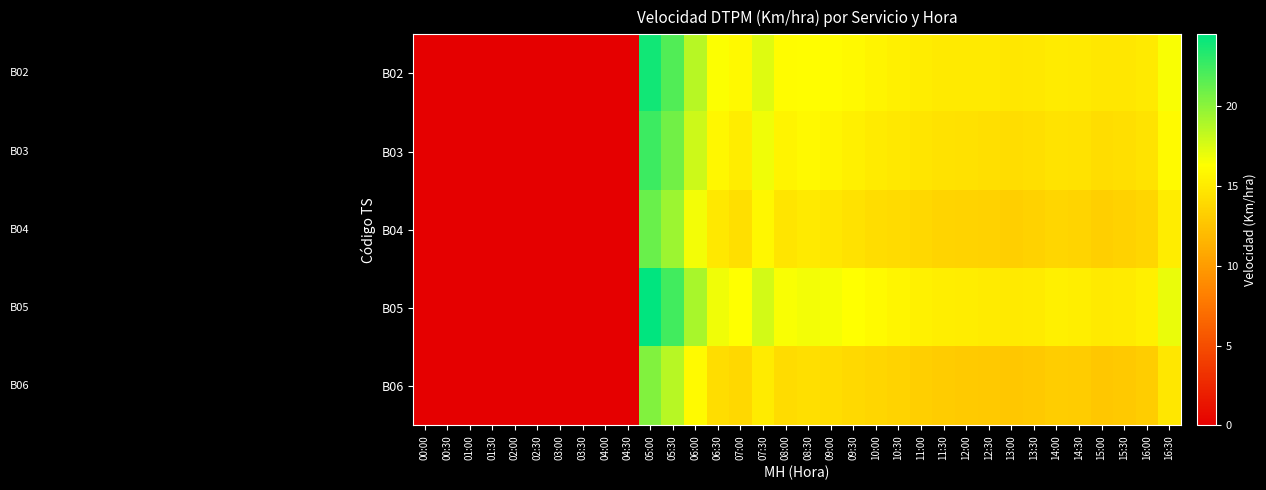

Reading left to right, list all the values displayed in this chart.

B02: 00:00=0.0	00:30=0.0	01:00=0.0	01:30=0.0	02:00=0.0	02:30=0.0	03:00=0.0	03:30=0.0	04:00=0.0	04:30=0.0	05:00=23.9	05:30=21.9	06:00=18.6	06:30=16.4	07:00=15.9	07:30=17.3	08:00=16.1	08:30=16.2	09:00=16.2	09:30=15.9	10:00=15.6	10:30=15.4	11:00=15.2	11:30=15.0	12:00=15.0	12:30=14.9	13:00=14.8	13:30=14.9	14:00=15.1	14:30=15.0	15:00=14.7	15:30=14.8	16:00=15.0	16:30=16.5
B03: 00:00=0.0	00:30=0.0	01:00=0.0	01:30=0.0	02:00=0.0	02:30=0.0	03:00=0.0	03:30=0.0	04:00=0.0	04:30=0.0	05:00=22.5	05:30=20.8	06:00=17.9	06:30=15.8	07:00=15.2	07:30=16.8	08:00=15.6	08:30=15.9	09:00=15.7	09:30=15.4	10:00=15.1	10:30=14.9	11:00=14.7	11:30=14.5	12:00=14.4	12:30=14.3	13:00=14.2	13:30=14.3	14:00=14.6	14:30=14.5	15:00=14.2	15:30=14.3	16:00=14.6	16:30=16.0
B04: 00:00=0.0	00:30=0.0	01:00=0.0	01:30=0.0	02:00=0.0	02:30=0.0	03:00=0.0	03:30=0.0	04:00=0.0	04:30=0.0	05:00=21.1	05:30=19.5	06:00=16.7	06:30=14.9	07:00=14.3	07:30=15.8	08:00=14.7	08:30=15.0	09:00=14.8	09:30=14.5	10:00=14.2	10:30=14.0	11:00=13.8	11:30=13.6	12:00=13.5	12:30=13.4	13:00=13.3	13:30=13.4	14:00=13.7	14:30=13.6	15:00=13.3	15:30=13.4	16:00=13.7	16:30=15.2
B05: 00:00=0.0	00:30=0.0	01:00=0.0	01:30=0.0	02:00=0.0	02:30=0.0	03:00=0.0	03:30=0.0	04:00=0.0	04:30=0.0	05:00=24.5	05:30=22.3	06:00=19.1	06:30=16.8	07:00=16.3	07:30=17.8	08:00=16.5	08:30=16.7	09:00=16.6	09:30=16.3	10:00=16.0	10:30=15.7	11:00=15.5	11:30=15.3	12:00=15.2	12:30=15.1	13:00=15.0	13:30=15.1	14:00=15.4	14:30=15.3	15:00=15.0	15:30=15.1	16:00=15.4	16:30=17.0
B06: 00:00=0.0	00:30=0.0	01:00=0.0	01:30=0.0	02:00=0.0	02:30=0.0	03:00=0.0	03:30=0.0	04:00=0.0	04:30=0.0	05:00=20.3	05:30=18.6	06:00=16.0	06:30=14.2	07:00=13.8	07:30=15.1	08:00=14.1	08:30=14.3	09:00=14.2	09:30=13.9	10:00=13.7	10:30=13.5	11:00=13.3	11:30=13.1	12:00=13.0	12:30=12.9	13:00=12.8	13:30=12.9	14:00=13.2	14:30=13.1	15:00=12.8	15:30=12.9	16:00=13.2	16:30=14.8